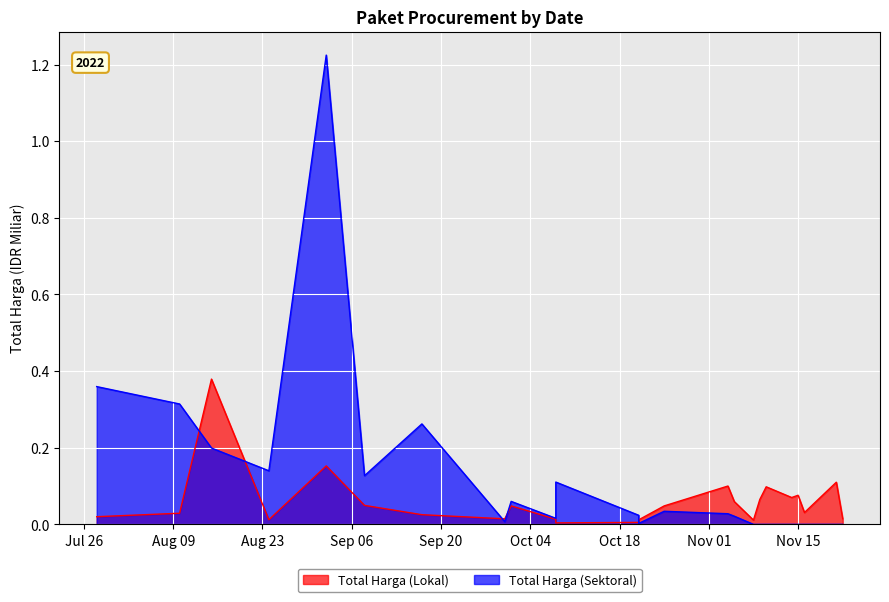

What position from the left is Sep 20?

5